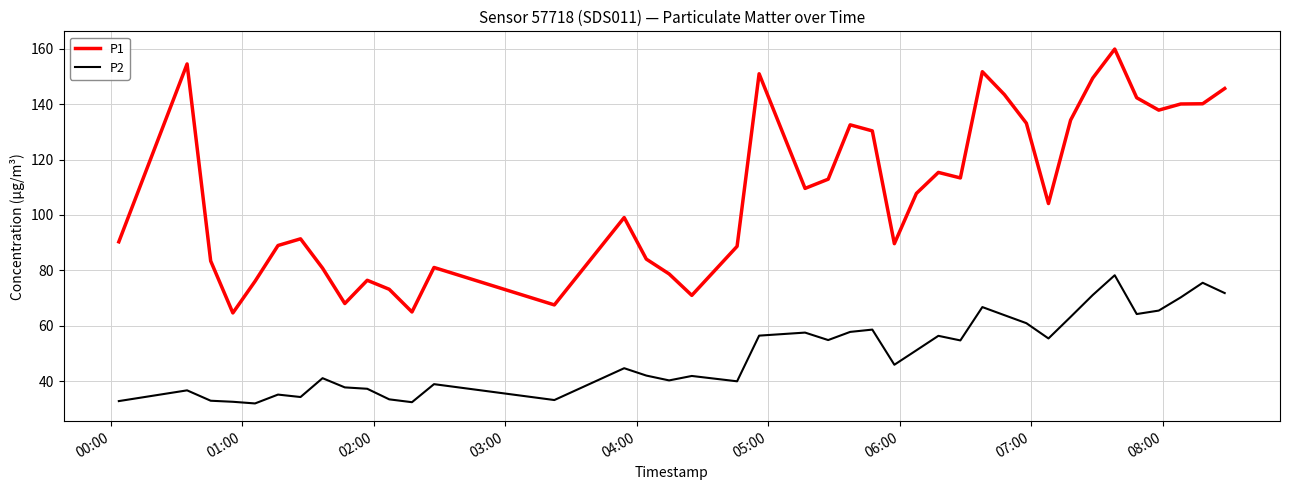

What is the smallest value displayed?

31.9